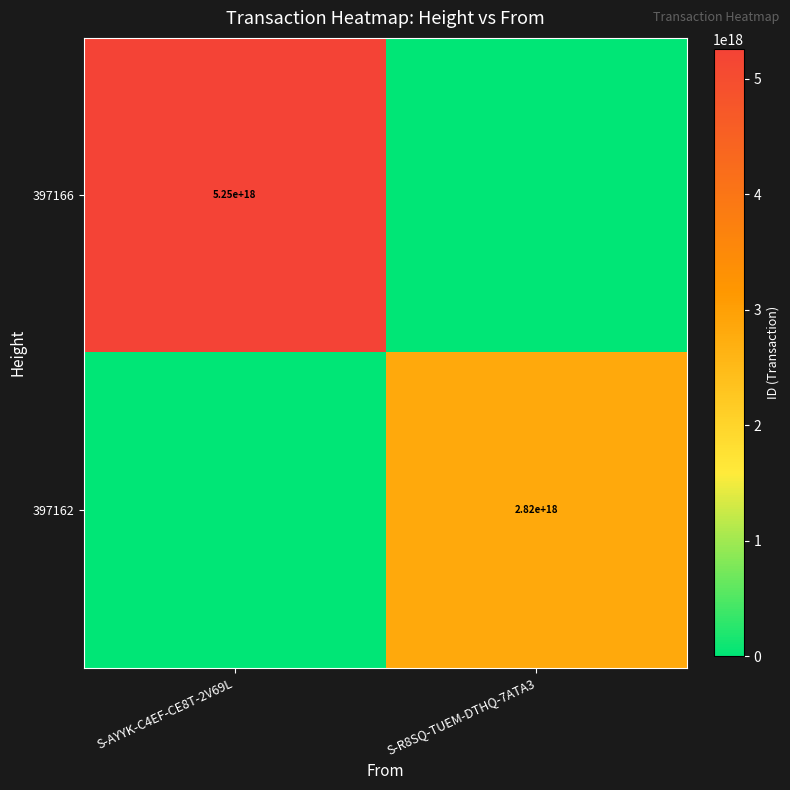

Is it true that 397162 equals 857430077527606656 at S-R8SQ-TUEM-DTHQ-7ATA3?

False